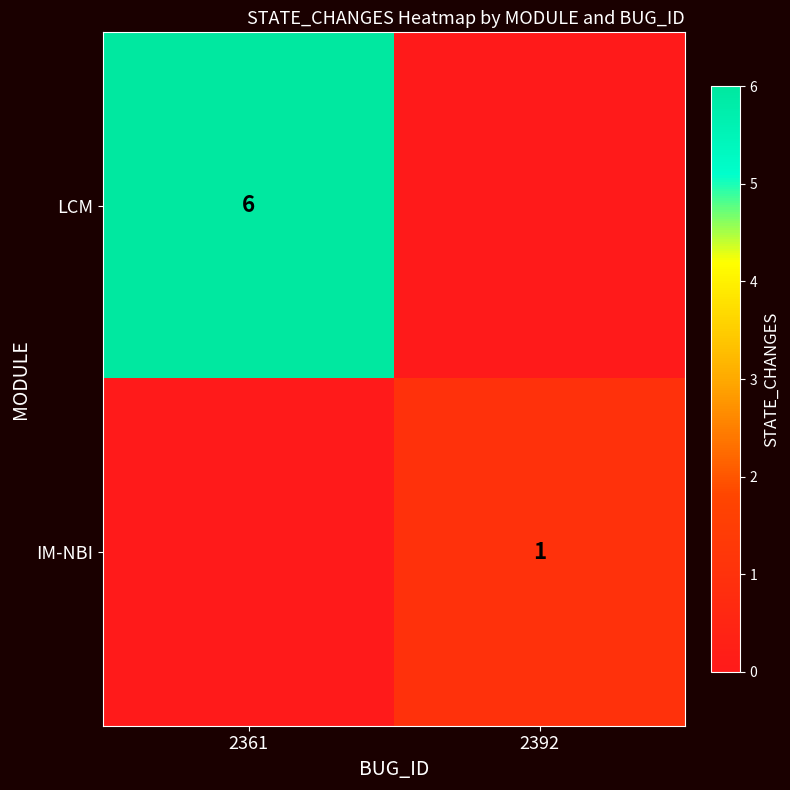

Is it true that LCM equals 6 at 2361?

True